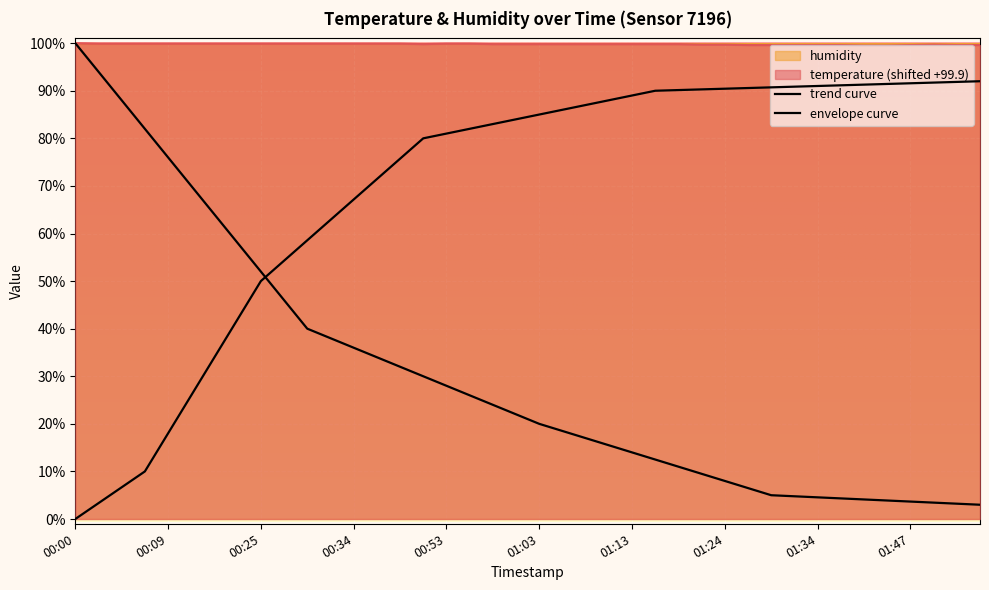

Rank the categories by value from highest to lowest.

00:00, 00:02, 00:05, 00:07, 00:09, 00:12, 00:14, 00:22, 00:25, 00:27, 00:30, 00:32, 00:34, 00:42, 00:45, 00:53, 00:56, 00:50, 00:58, 01:01, 01:03, 01:06, 01:08, 01:11, 01:13, 01:16, 01:19, 01:21, 01:24, 01:50, 01:26, 01:29, 01:31, 01:34, 01:37, 01:47, 01:55, 01:57, 01:42, 01:45